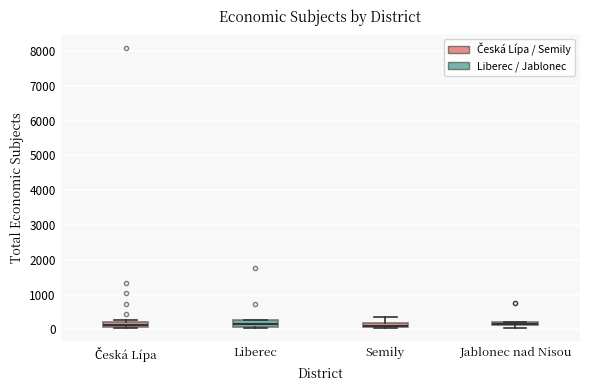

Where is the upper edge of the box for Česká Lípa on the y-axis? The values are not printed on the chart, so give them approximately, as read against the axis.

200